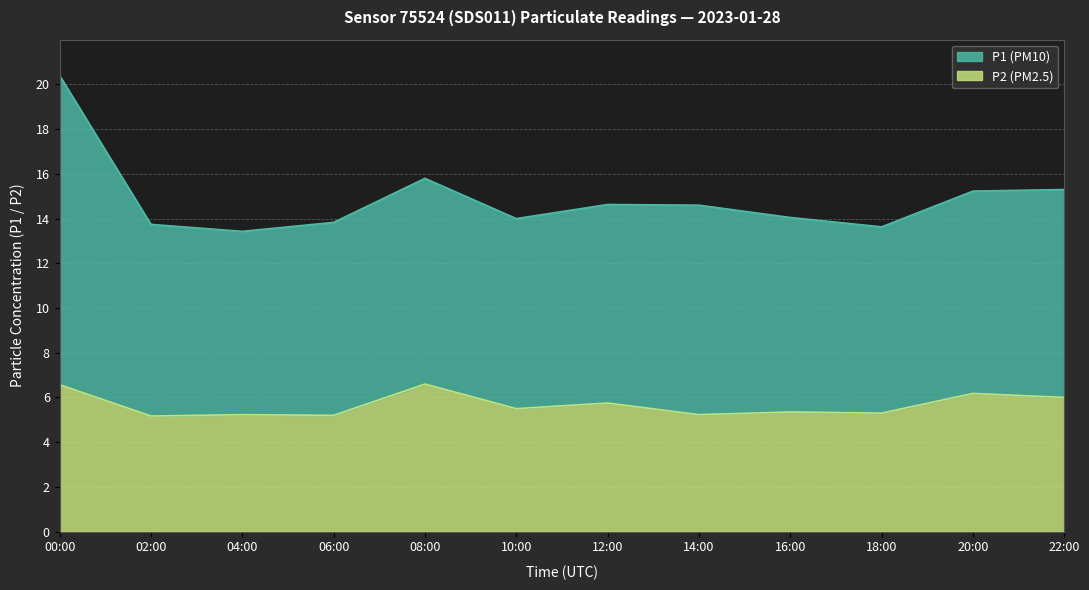

True or false: the data shows 2.6 at 22:00.

False